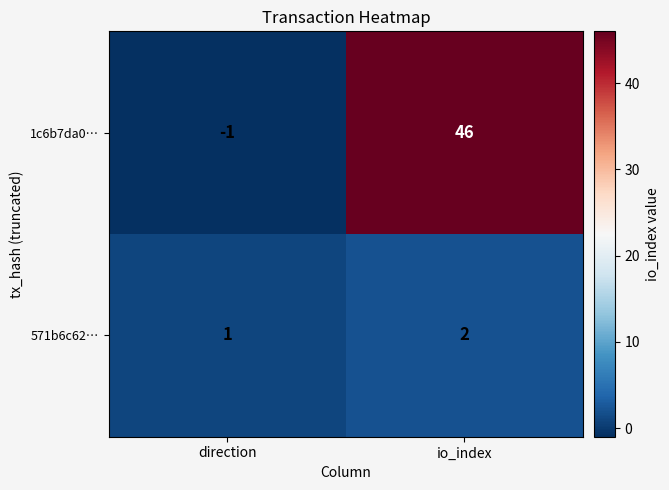

Between direction and io_index, which series saw the biggest shift?

1c6b7da0…